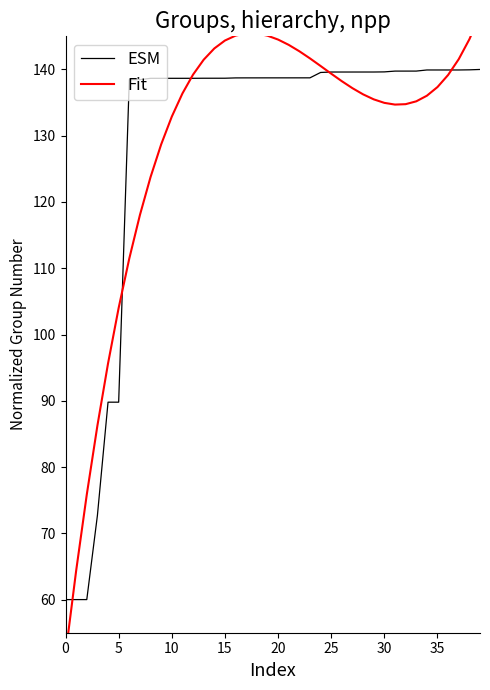

Which series has the largest total across all categories?

Fit